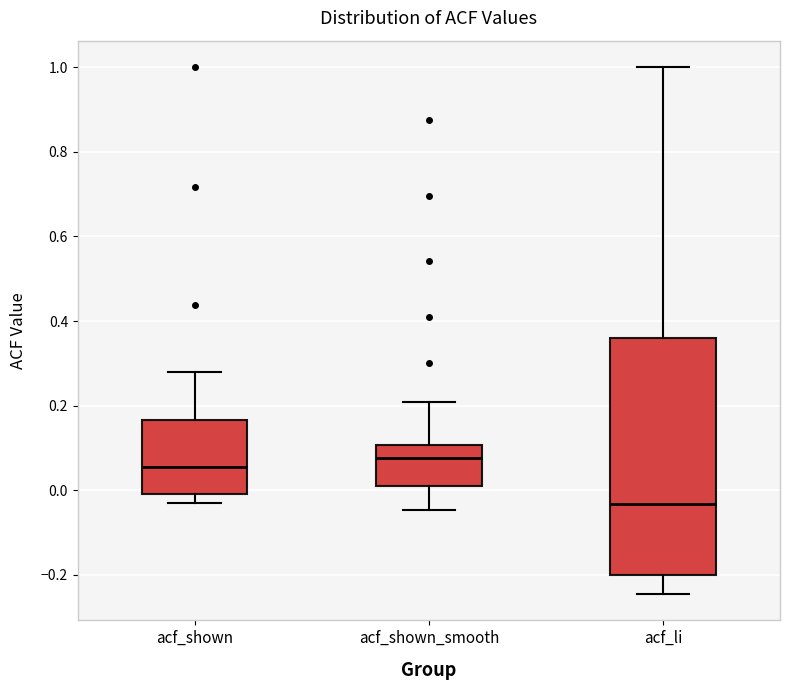

Which box has the lowest median line?

acf_li